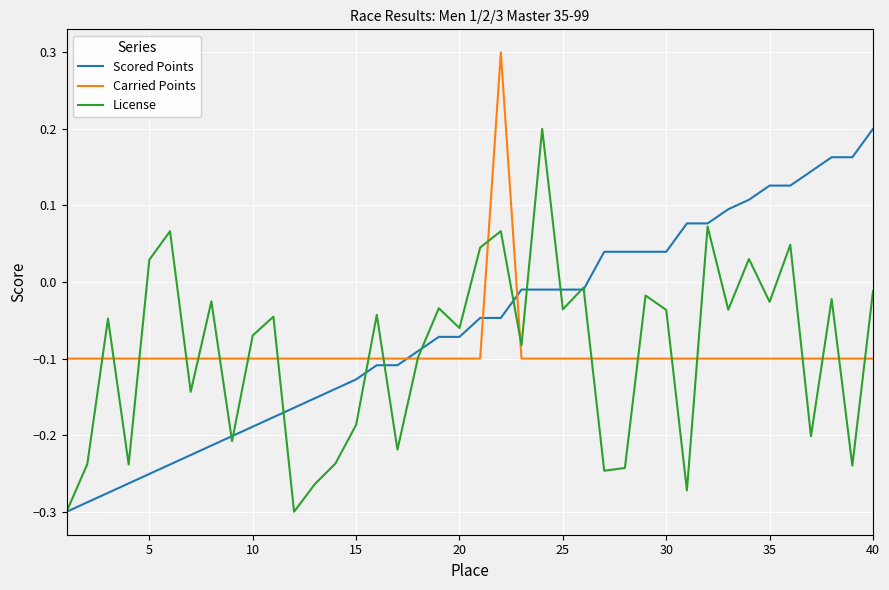

What is the maximum value shown in the chart?

0.3